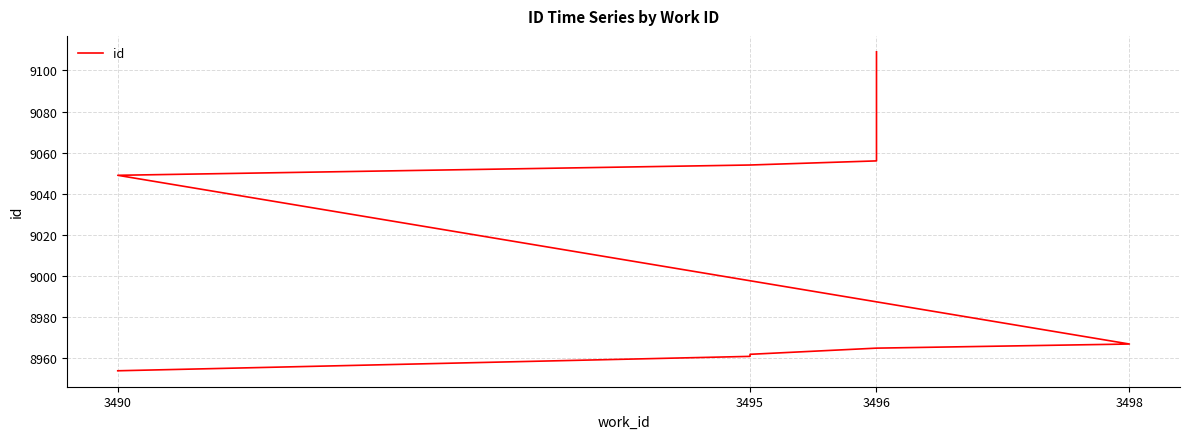

What is the smallest value displayed?

8954